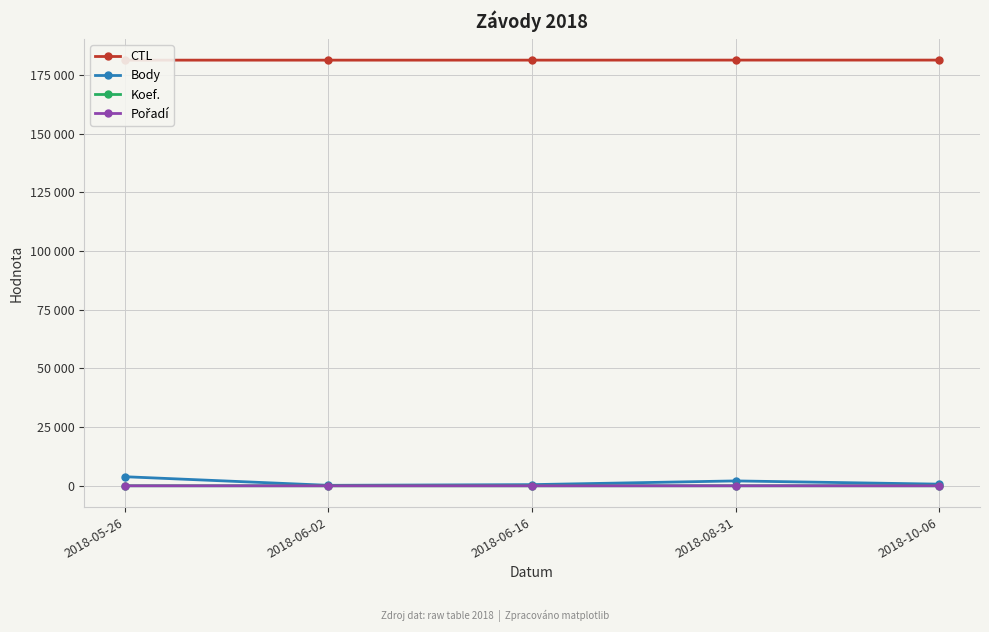

What is the difference between the maximum and second lowest values in the Body series?

3375